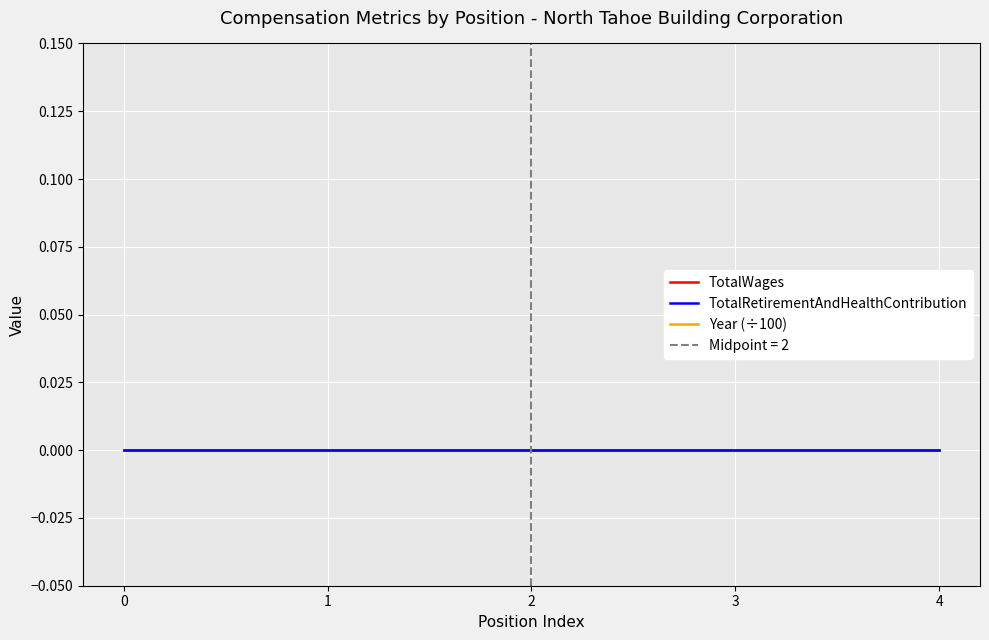

What is the minimum value for Year (÷100)?

20.1